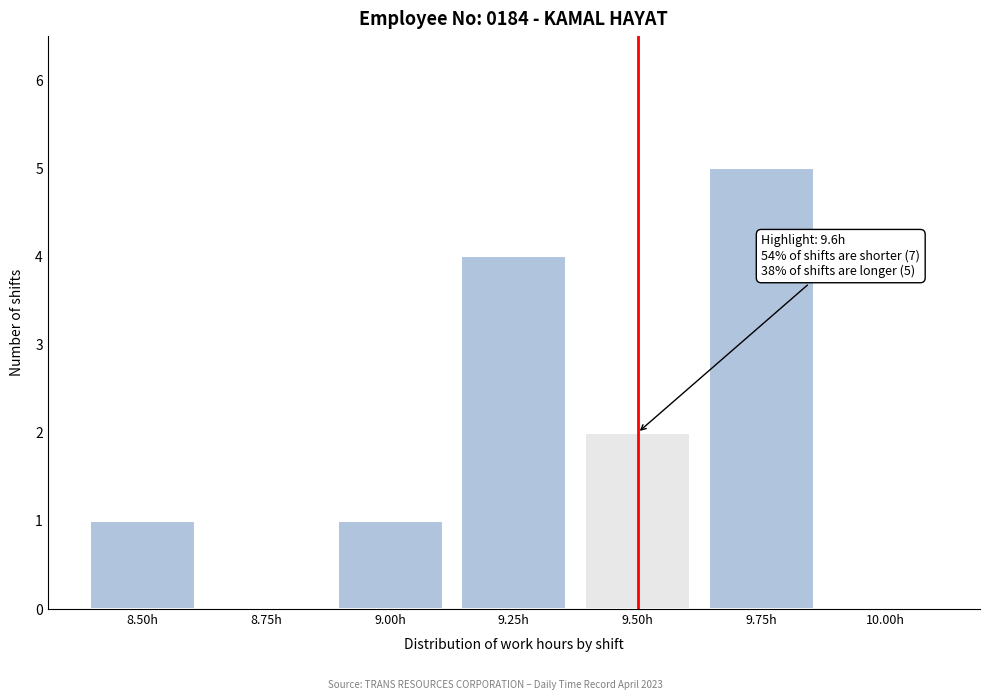

Reading left to right, transcribe all the data shown in this chart.

8.50h=1	8.75h=0	9.00h=1	9.25h=4	9.50h=2	9.75h=5	10.00h=0